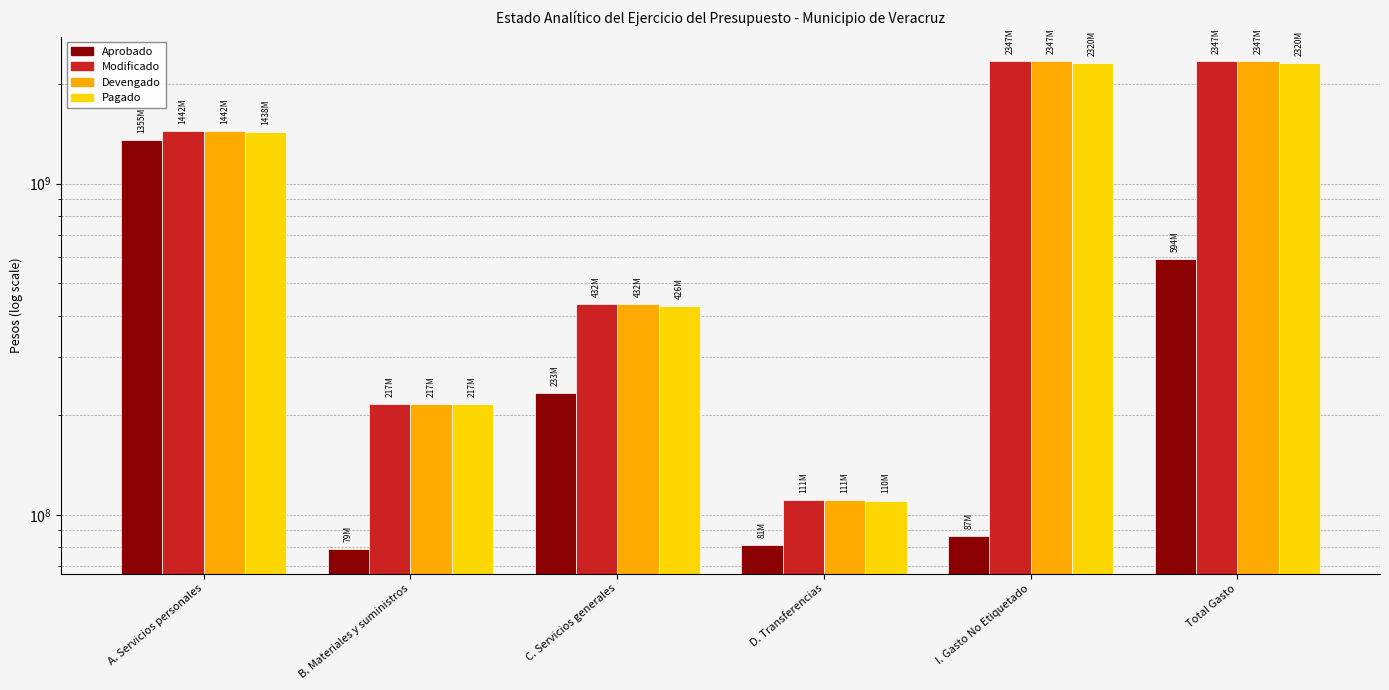

Reading left to right, what are all the values shown in this chart?

Aprobado: 1355485263.7	78764696.3	233027986.9	80833038.5	86585297.8	593813812.7
Modificado: 1442070561.5	216786468.7	431957323.4	110541218.9	2347349798.1	2347349798.1
Devengado: 1442070561.5	216786468.7	431957323.4	110541218.9	2347349798.1	2347349798.1
Pagado: 1437573851.6	216781720.0	425885579.4	110491347.6	2319975335.8	2319975335.8